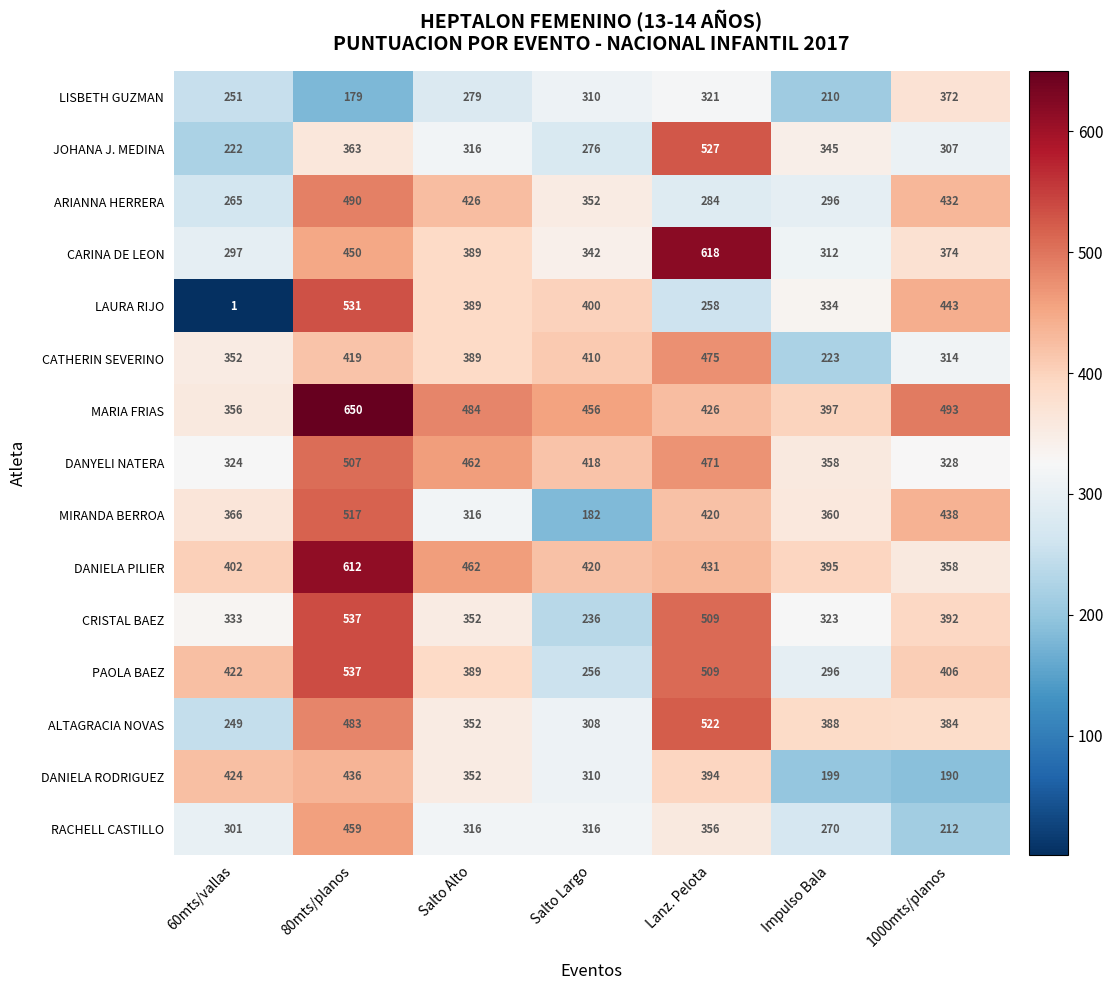

Count the number of categories in the chart.

7